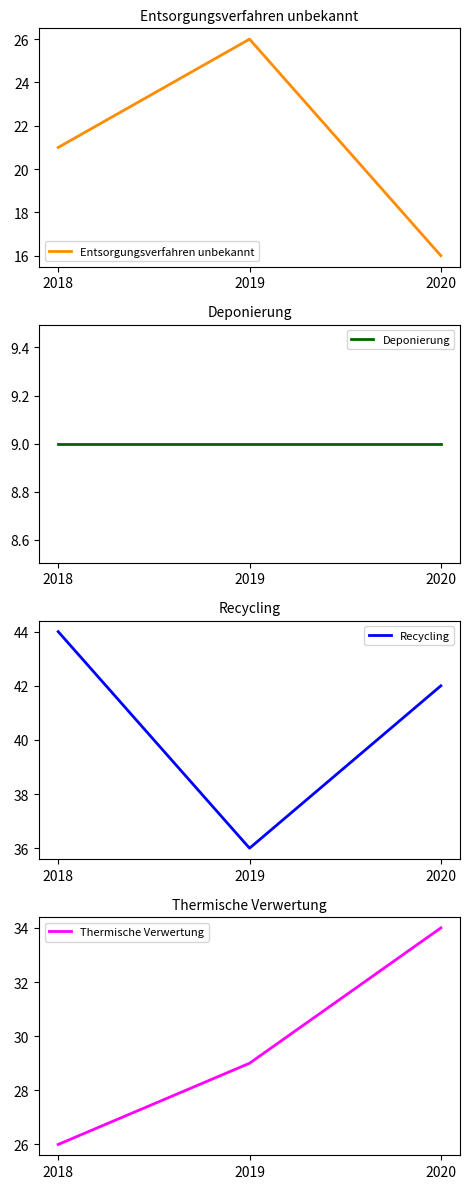

Which category has the lowest value in the Thermische Verwertung series?

2018